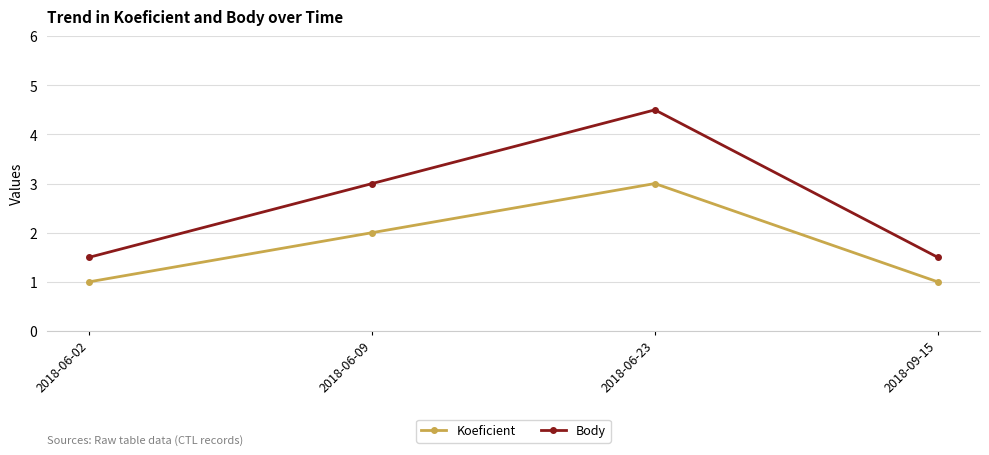

Does the chart have visible grid lines?

Yes